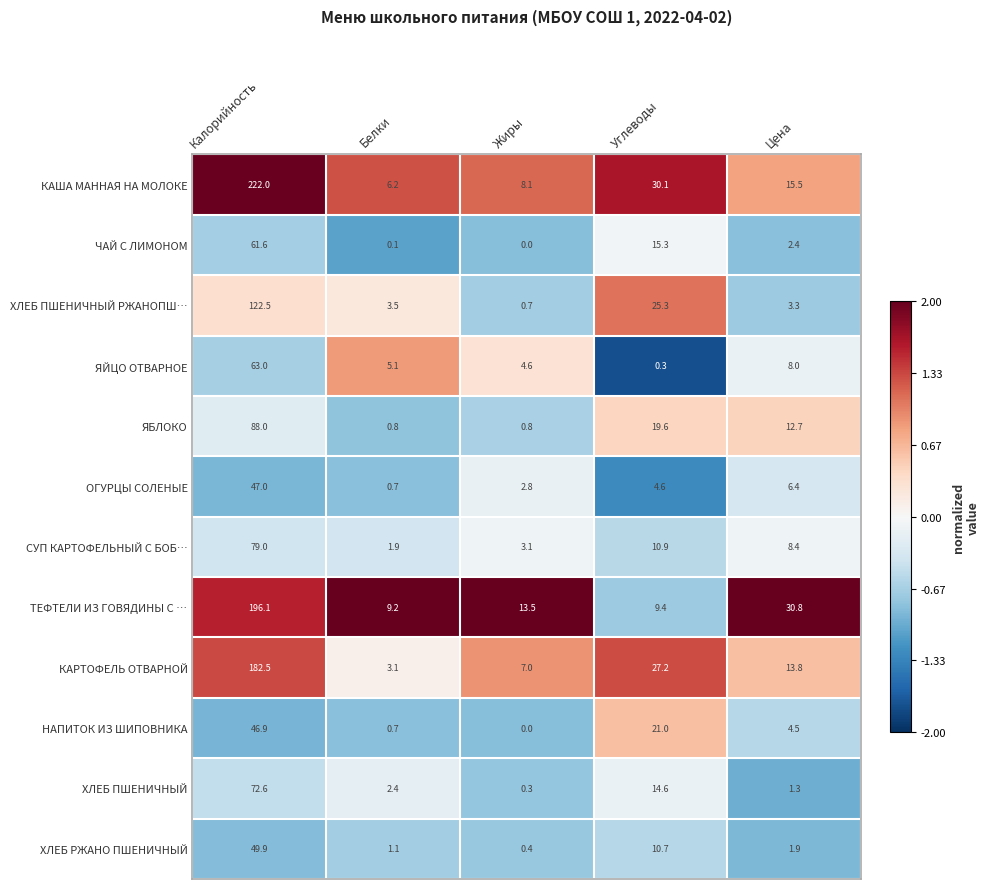

At which category is the sum across all series the highest?

Калорийность